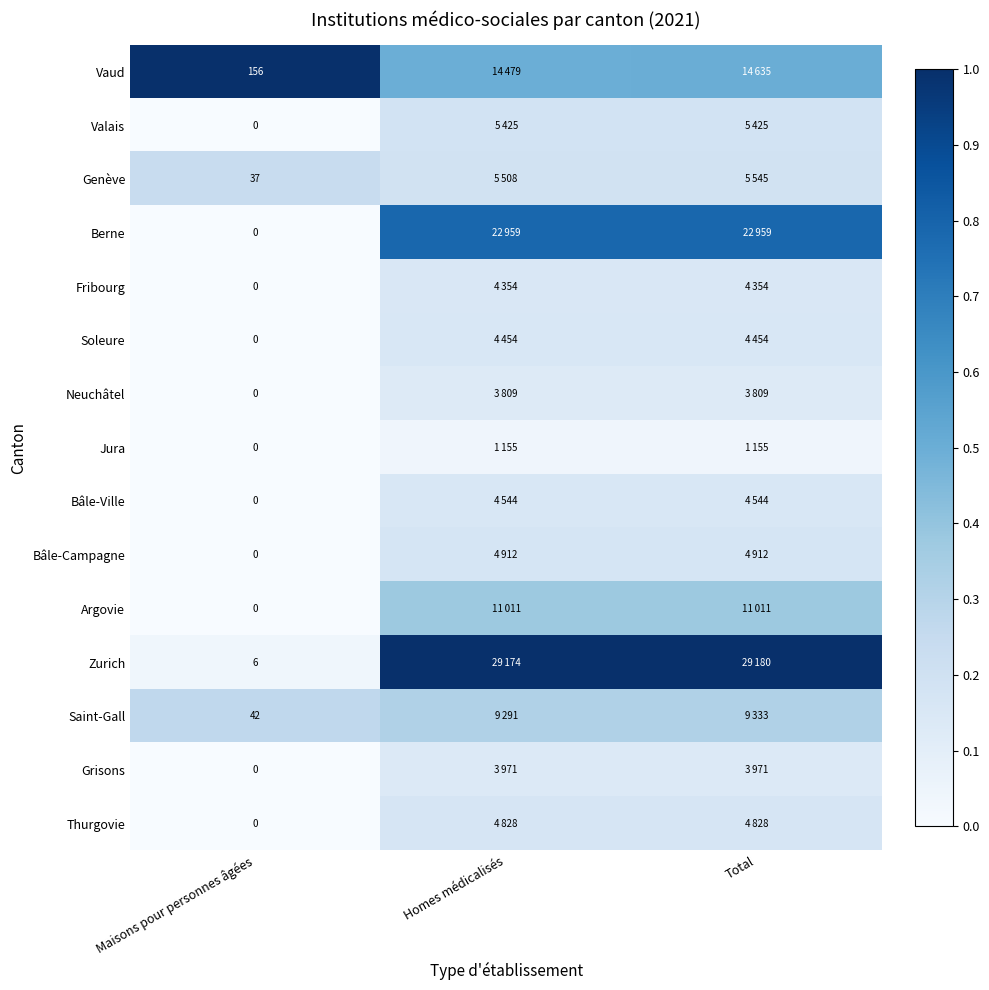

Is the value of Zurich at Maisons pour personnes âgées greater than the value of Saint-Gall at Maisons pour personnes âgées?

No